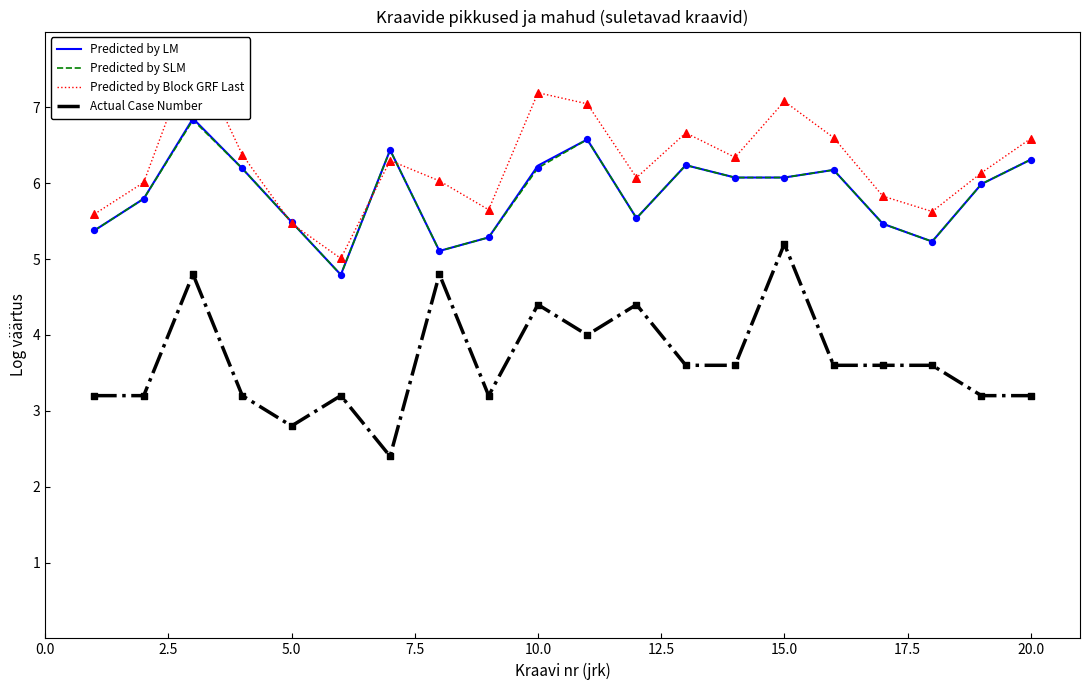

What is the highest value of the Predicted by SLM series?

6.8